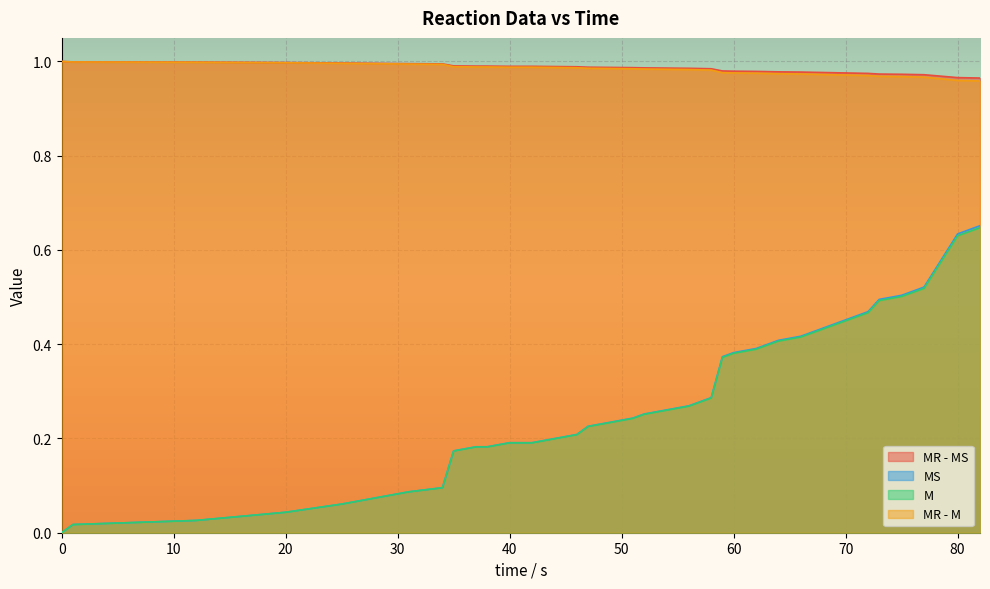

Reading right to left, list all the values displayed in this chart.

MR - MS: 1.0	1.0	1.0	1.0	1.0	1.0	1.0	1.0	1.0	1.0	1.0	1.0	1.0	1.0	1.0	1.0	1.0	1.0	1.0	1.0	1.0	1.0	1.0	1.0	1.0	1.0	1.0	1.0	1.0	1.0	1.0	1.0	1.0	1.0	1.0	1.0	1.0	1.0	1.0	1.0
MS: 0.7	0.6	0.5	0.5	0.5	0.5	0.5	0.4	0.4	0.4	0.4	0.4	0.4	0.4	0.4	0.3	0.3	0.3	0.3	0.3	0.2	0.2	0.2	0.2	0.2	0.2	0.2	0.2	0.2	0.2	0.1	0.1	0.1	0.1	0.1	0.0	0.0	0.0	0.0	0.0
M: 0.6	0.6	0.5	0.5	0.5	0.5	0.4	0.4	0.4	0.4	0.4	0.4	0.4	0.4	0.4	0.3	0.3	0.3	0.3	0.3	0.2	0.2	0.2	0.2	0.2	0.2	0.2	0.2	0.2	0.2	0.1	0.1	0.1	0.1	0.1	0.0	0.0	0.0	0.0	0.0
MR - M: 1.0	1.0	1.0	1.0	1.0	1.0	1.0	1.0	1.0	1.0	1.0	1.0	1.0	1.0	1.0	1.0	1.0	1.0	1.0	1.0	1.0	1.0	1.0	1.0	1.0	1.0	1.0	1.0	1.0	1.0	1.0	1.0	1.0	1.0	1.0	1.0	1.0	1.0	1.0	1.0